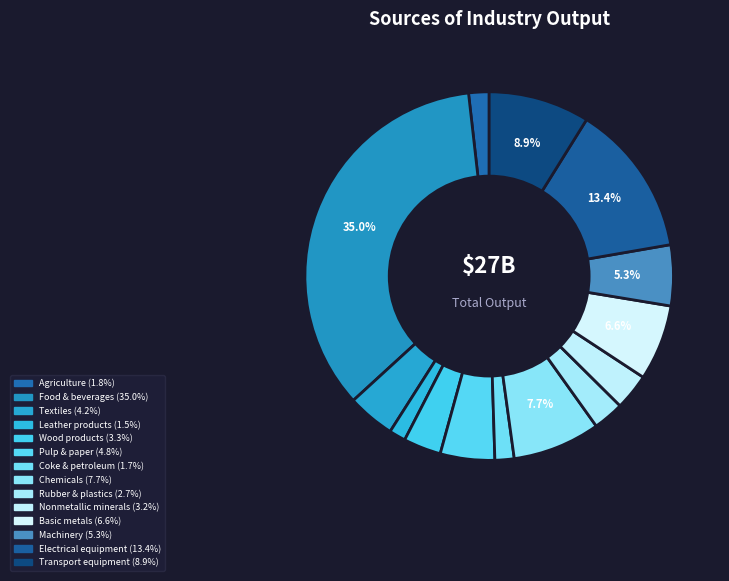

The Nonmetallic minerals slice represents 3% of the pie. True or false?

True